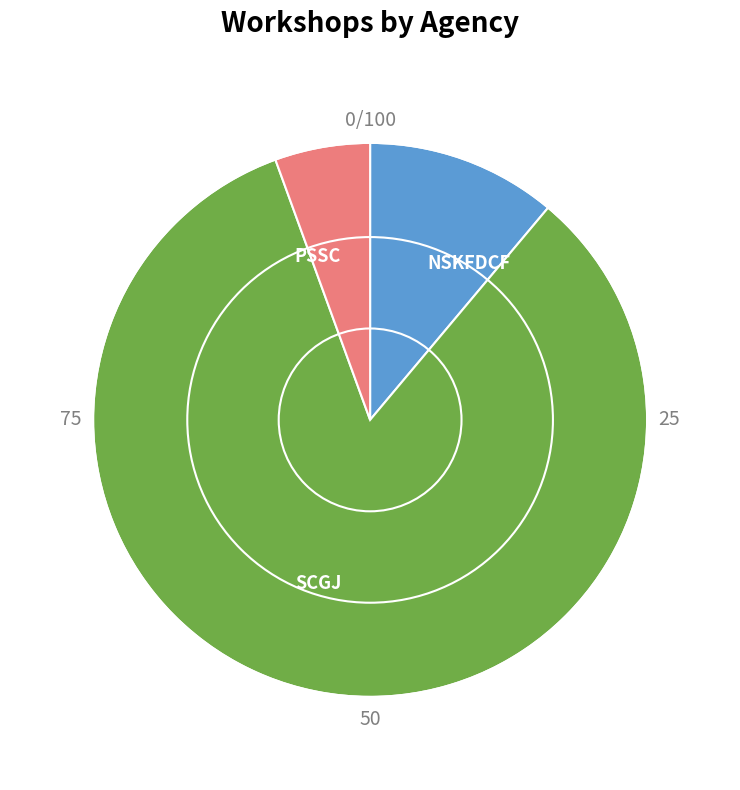

Which slice is the largest?

SCGJ